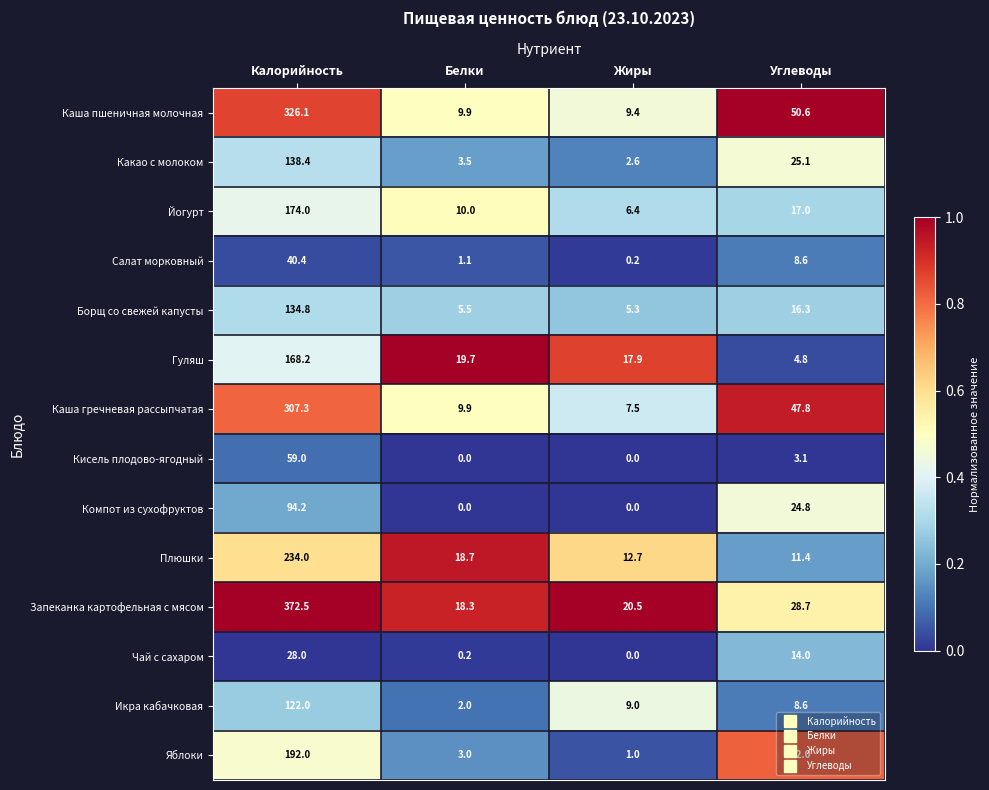

What is the spread (max minus min) of values at Углеводы?

47.5